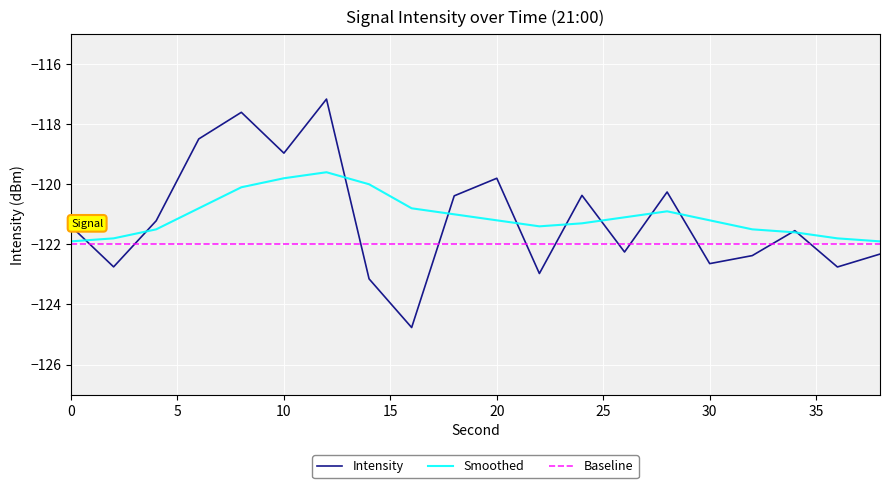

After their last crossing, which series has the higher values: Intensity or Baseline?

Baseline